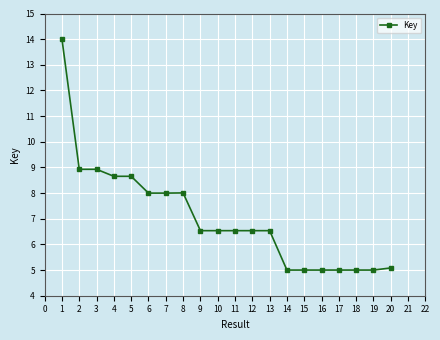

How many data points are above 6?

13